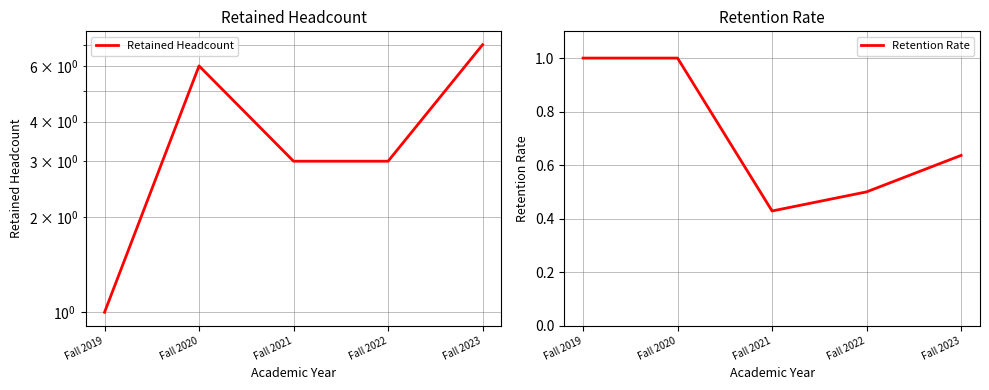

Is the value of Retention Rate at Fall 2020 greater than the value of Retained Headcount at Fall 2019?

No